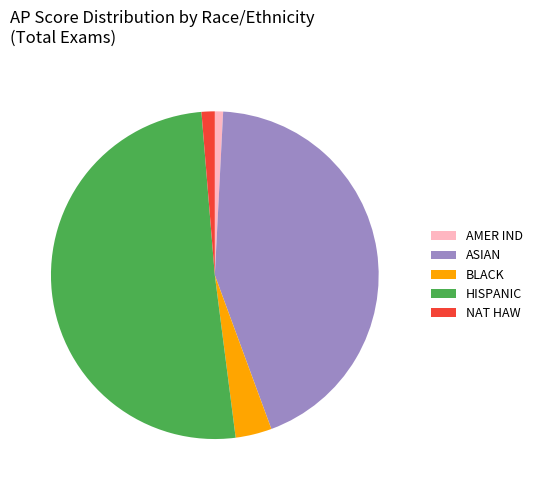

The BLACK slice represents 4% of the pie. True or false?

True